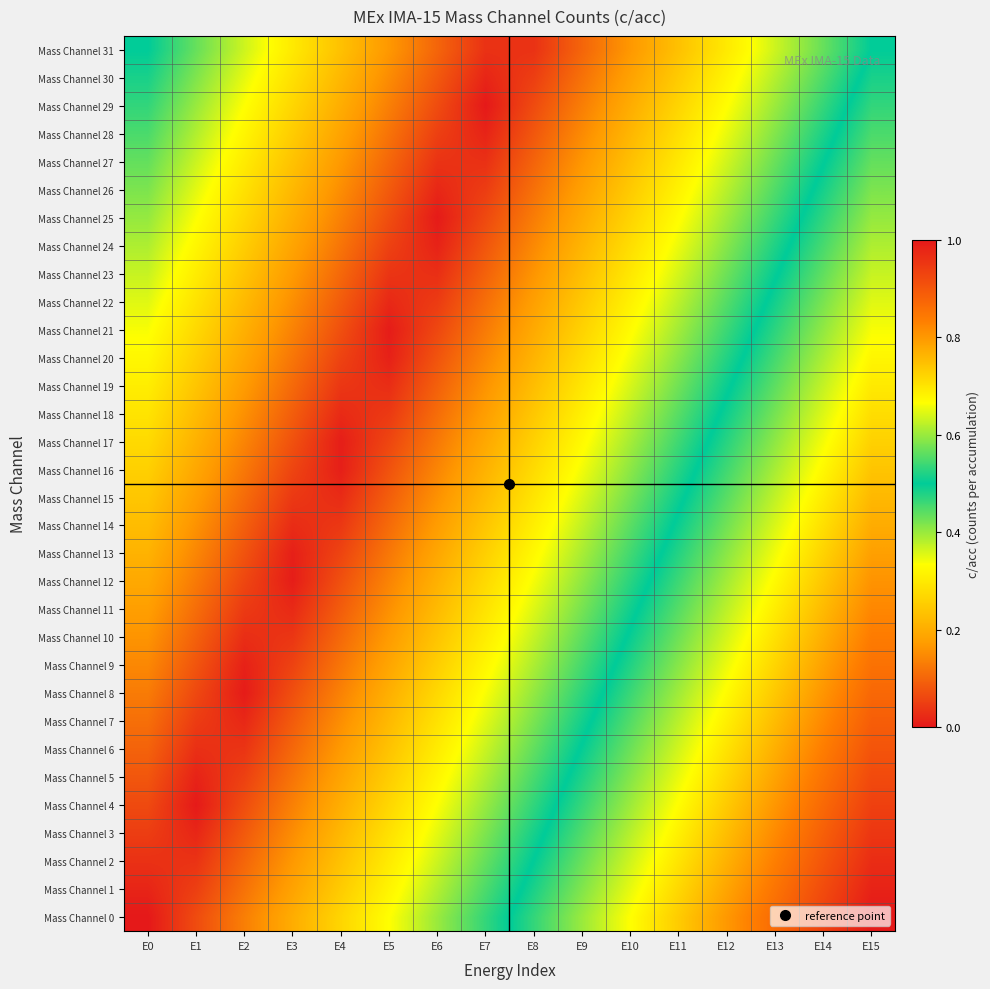

At which category is the sum across all series the highest?

E15